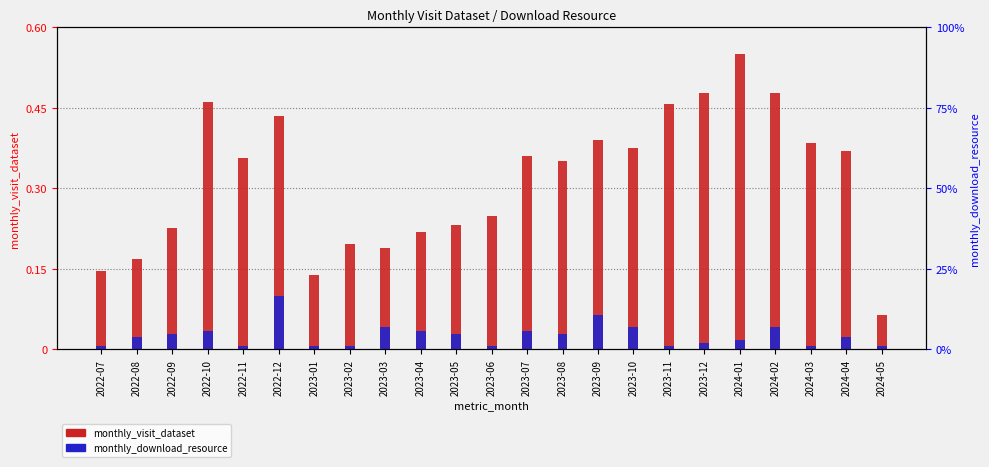

Reading left to right, extract all data points from this chart.

monthly_visit_dataset: 0.1	0.2	0.2	0.5	0.4	0.4	0.1	0.2	0.2	0.2	0.2	0.2	0.4	0.4	0.4	0.4	0.5	0.5	0.6	0.5	0.4	0.4	0.1
monthly_download_resource: 0.0	0.0	0.0	0.0	0.0	0.1	0.0	0.0	0.0	0.0	0.0	0.0	0.0	0.0	0.1	0.0	0.0	0.0	0.0	0.0	0.0	0.0	0.0